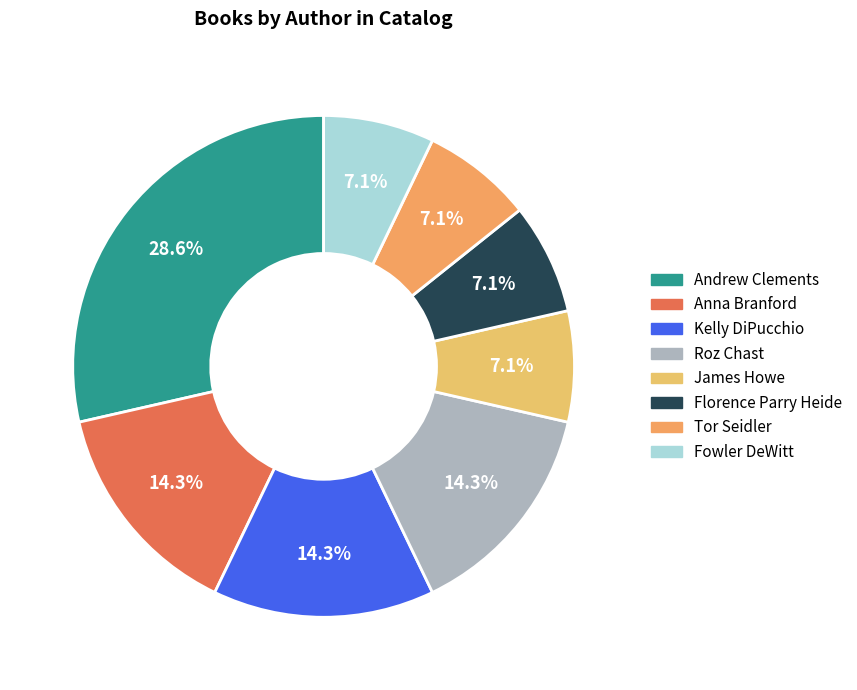

What is the largest slice in the pie chart?

Andrew Clements